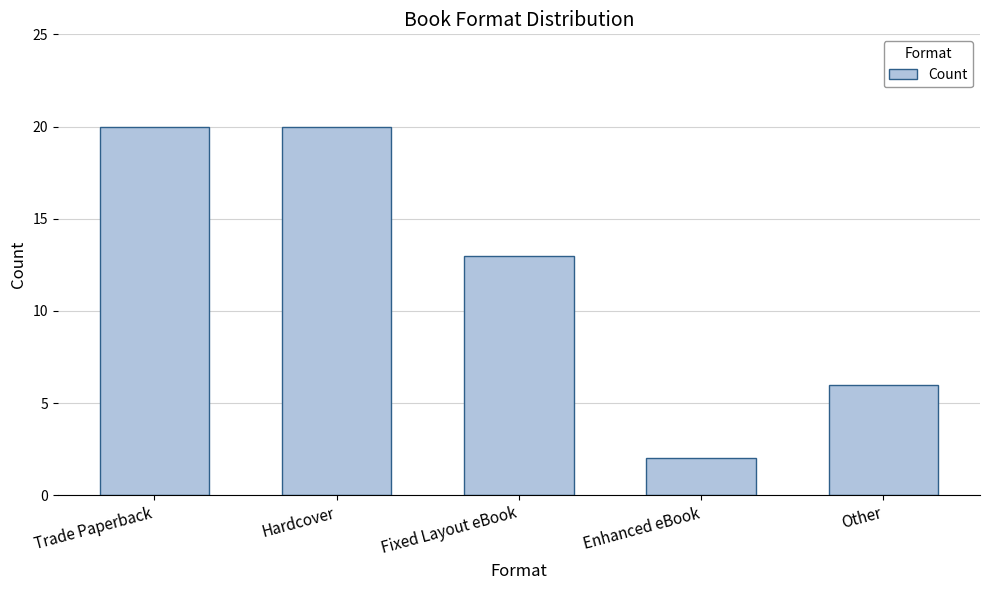

What is the approximate value at Other, to the nearest 10?

10